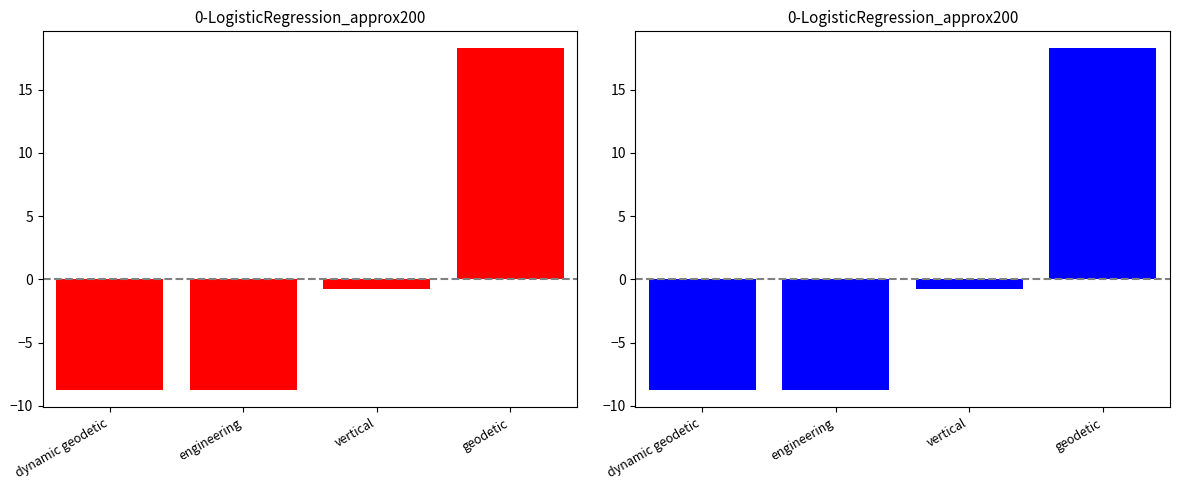

Does the chart contain stacked bars?

No